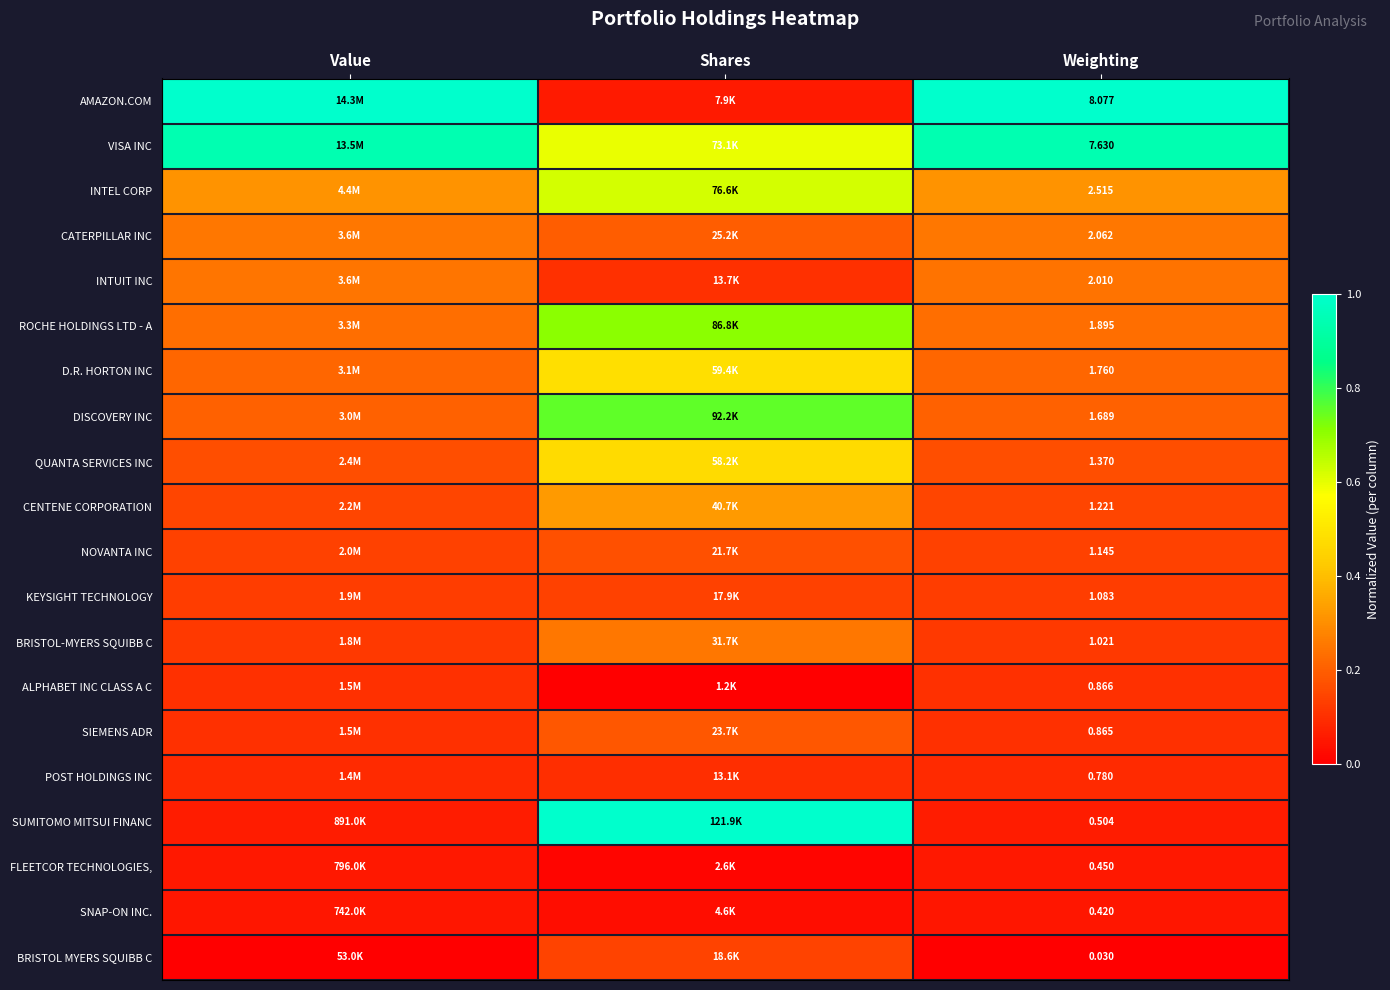

Rank the series at Weighting from lowest to highest value.

BRISTOL MYERS SQUIBB C, SNAP-ON INC., FLEETCOR TECHNOLOGIES,, SUMITOMO MITSUI FINANC, POST HOLDINGS INC, SIEMENS ADR, ALPHABET INC CLASS A C, BRISTOL-MYERS SQUIBB C, KEYSIGHT TECHNOLOGY, NOVANTA INC, CENTENE CORPORATION, QUANTA SERVICES INC, DISCOVERY INC, D.R. HORTON INC, ROCHE HOLDINGS LTD - A, INTUIT INC, CATERPILLAR INC, INTEL CORP, VISA INC, AMAZON.COM